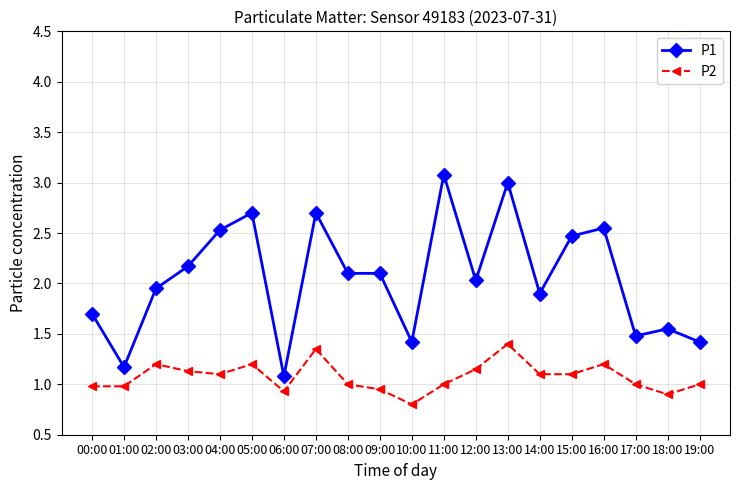

True or false: P1 and P2 cross at least once.

False